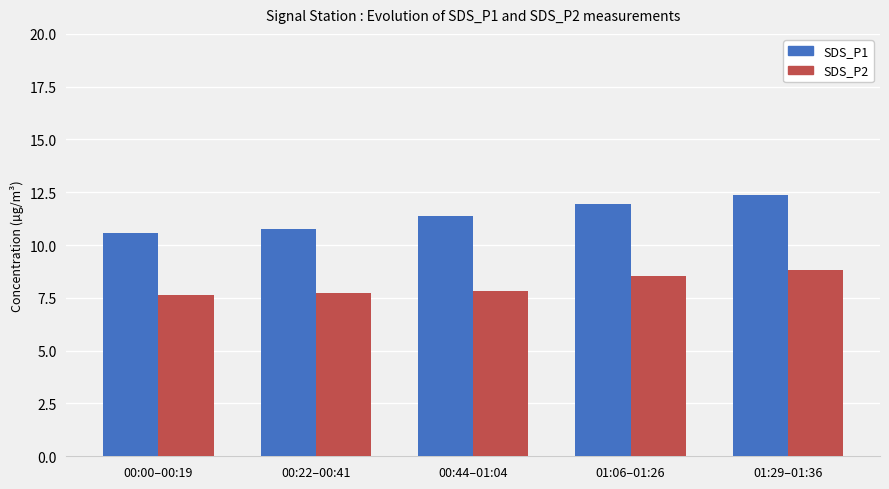

Which series changed the most between 00:44–01:04 and 01:29–01:36?

SDS_P2